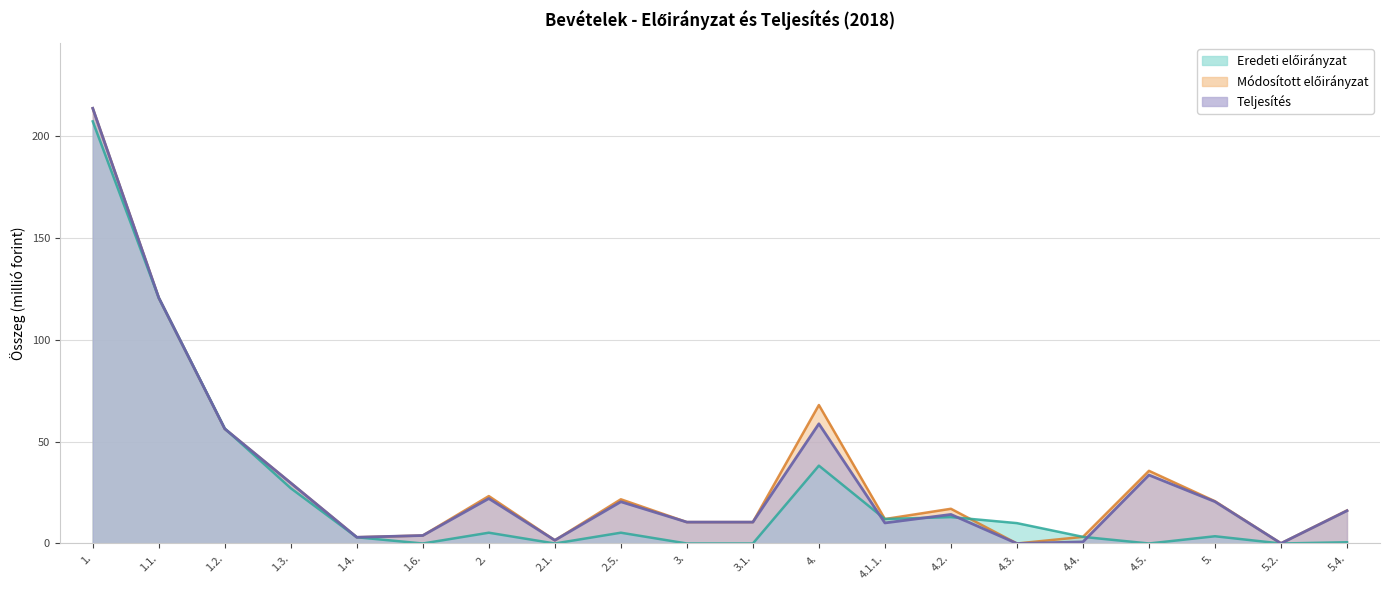

Which series has the largest total across all categories?

Módosított előirányzat